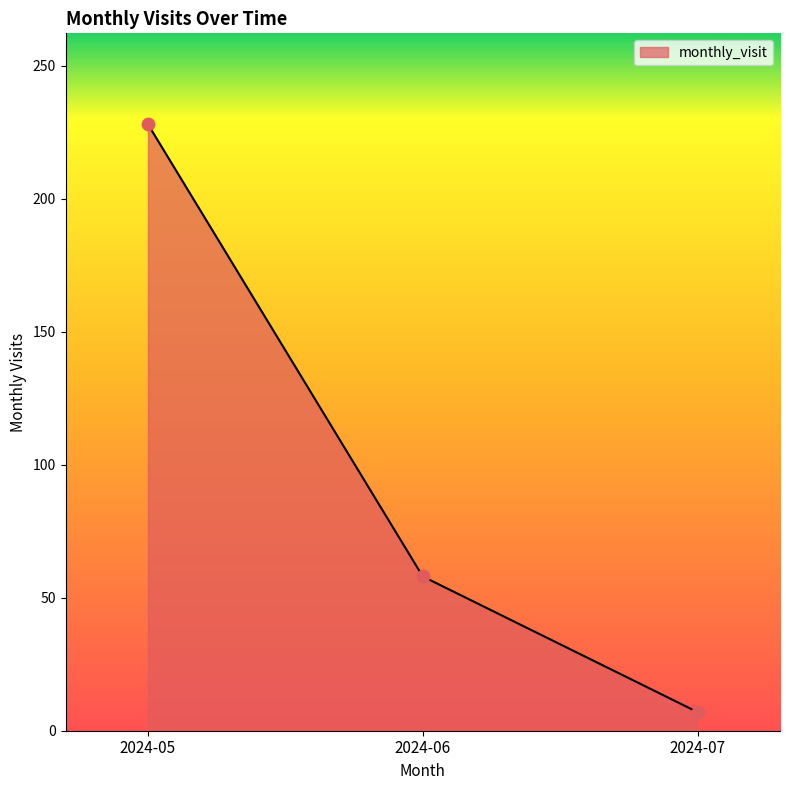

Which has a higher value, 2024-07 or 2024-05?

2024-05